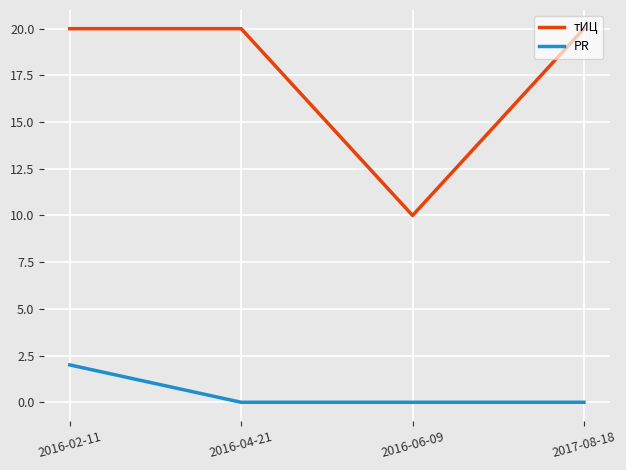

What position from the left is 2016-02-11?

1